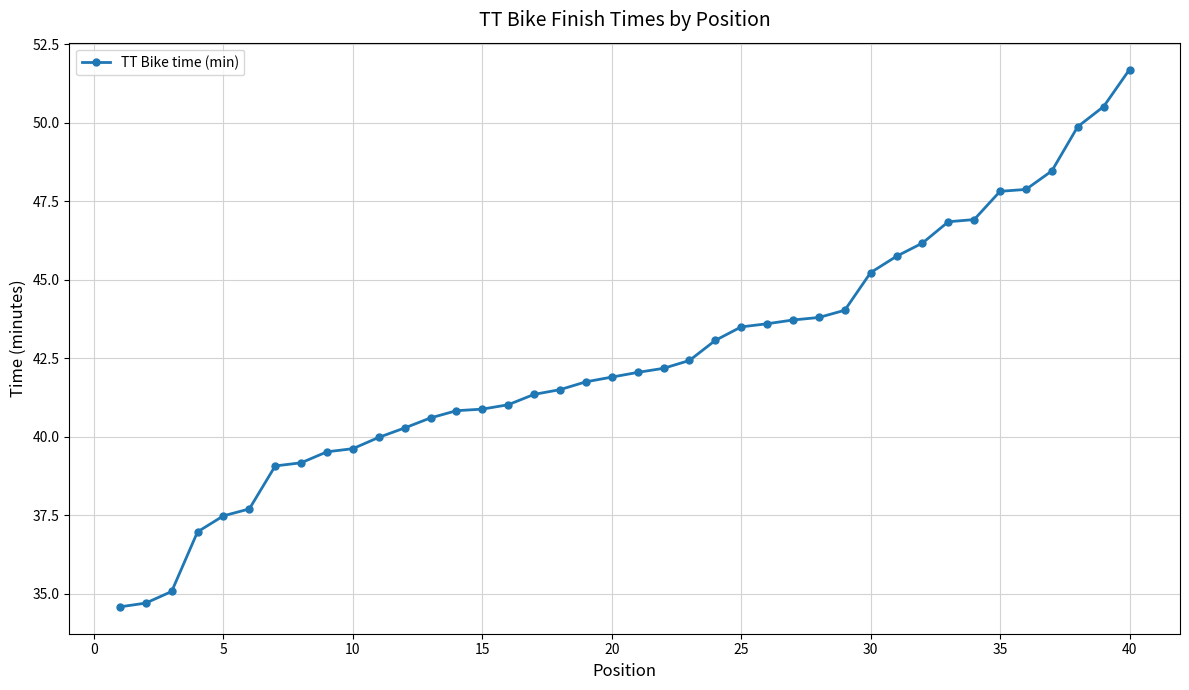

What is the greatest value displayed?

51.7